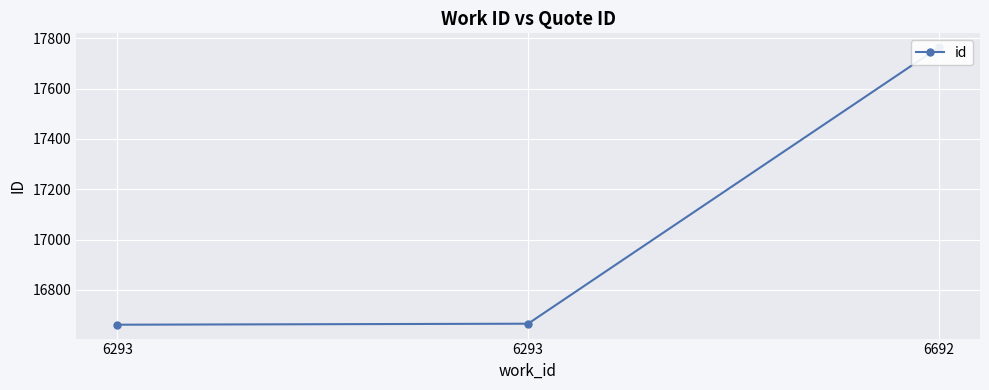

How many lines are shown in the chart?

1